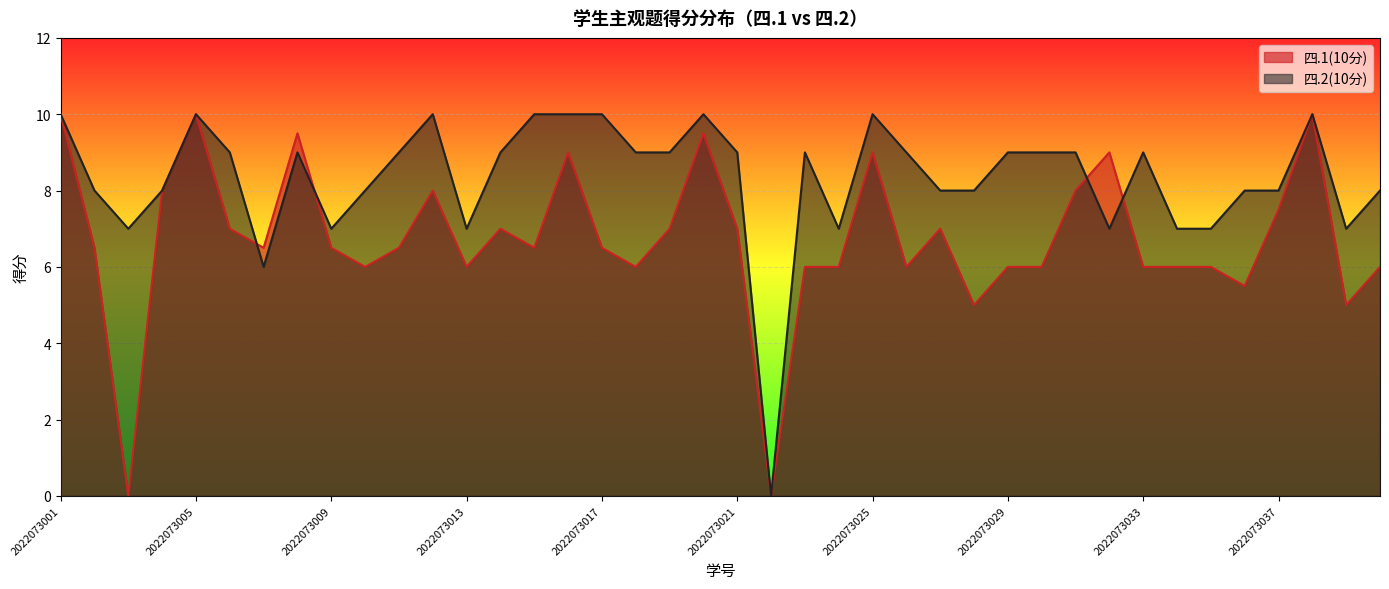

Which series has the largest total across all categories?

四.2(10分)